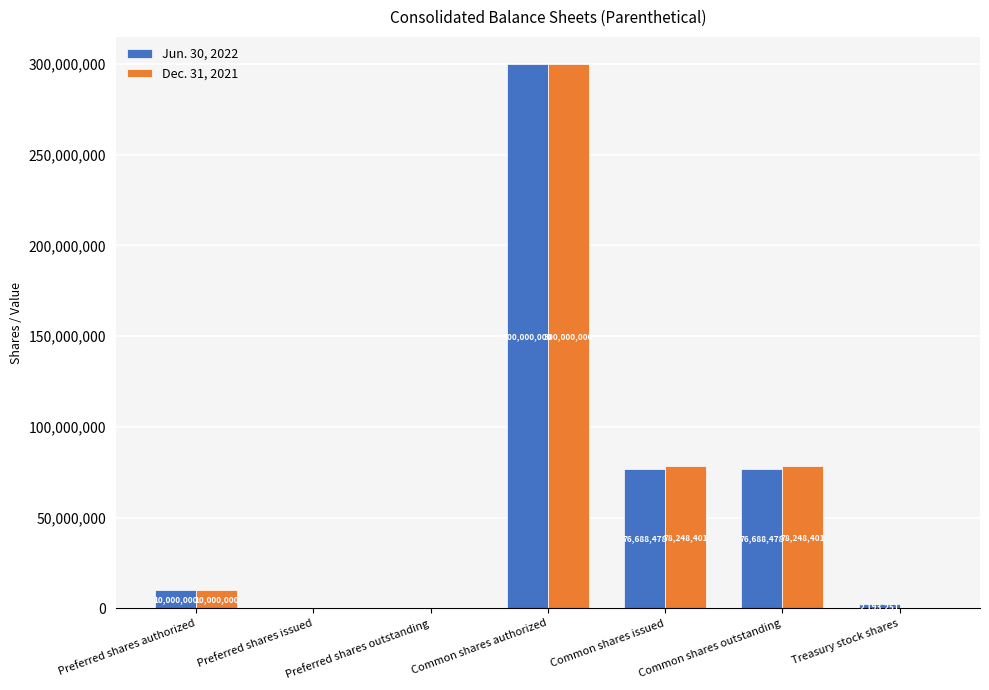

Reading left to right, list all the values displayed in this chart.

Jun. 30, 2022: 10000000	0	0	300000000	76688478	76688478	2193251
Dec. 31, 2021: 10000000	0	0	300000000	78248401	78248401	0